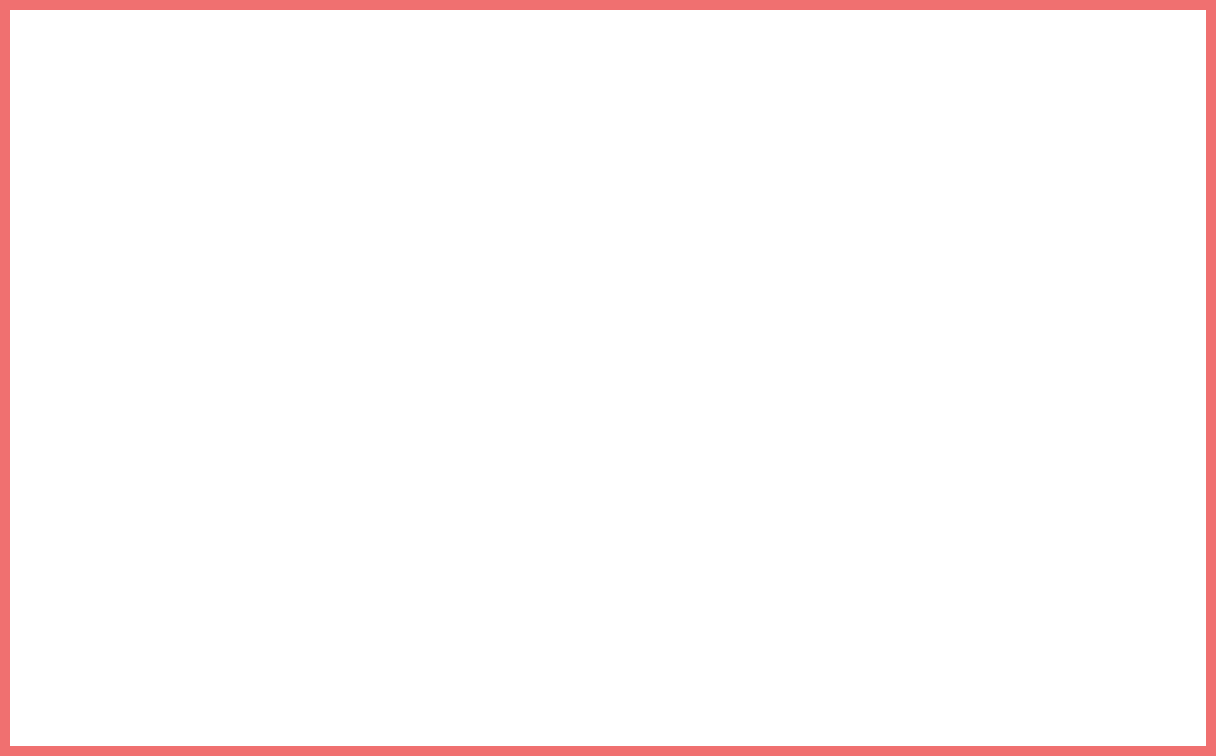

To the nearest percent, what is the average slice percentage?

50%